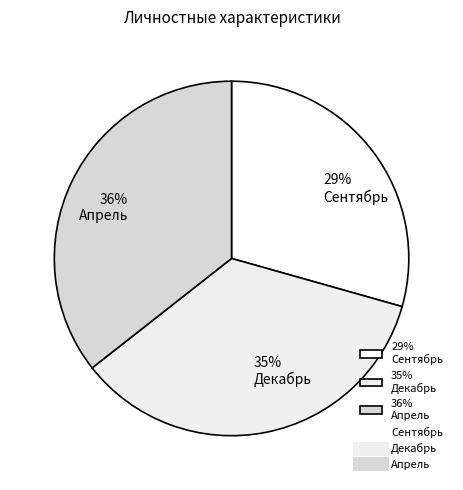

Which category has the smallest portion of the pie?

29% Сентябрь